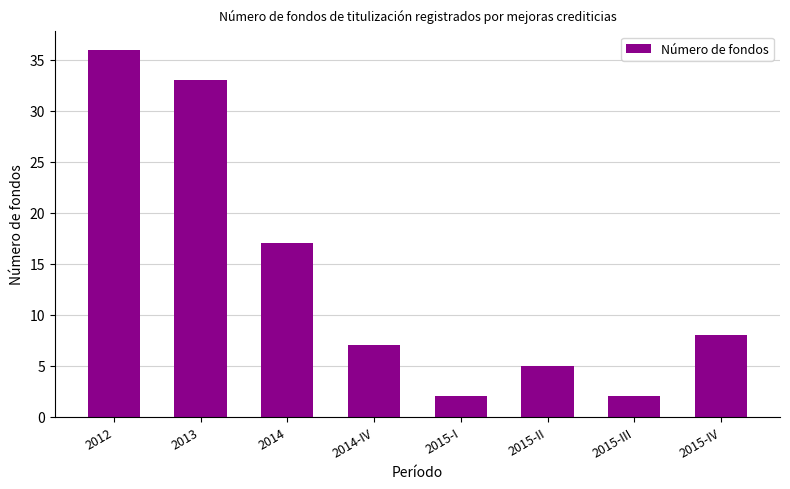

Is it true that the value at 2015-IV is 3?

False